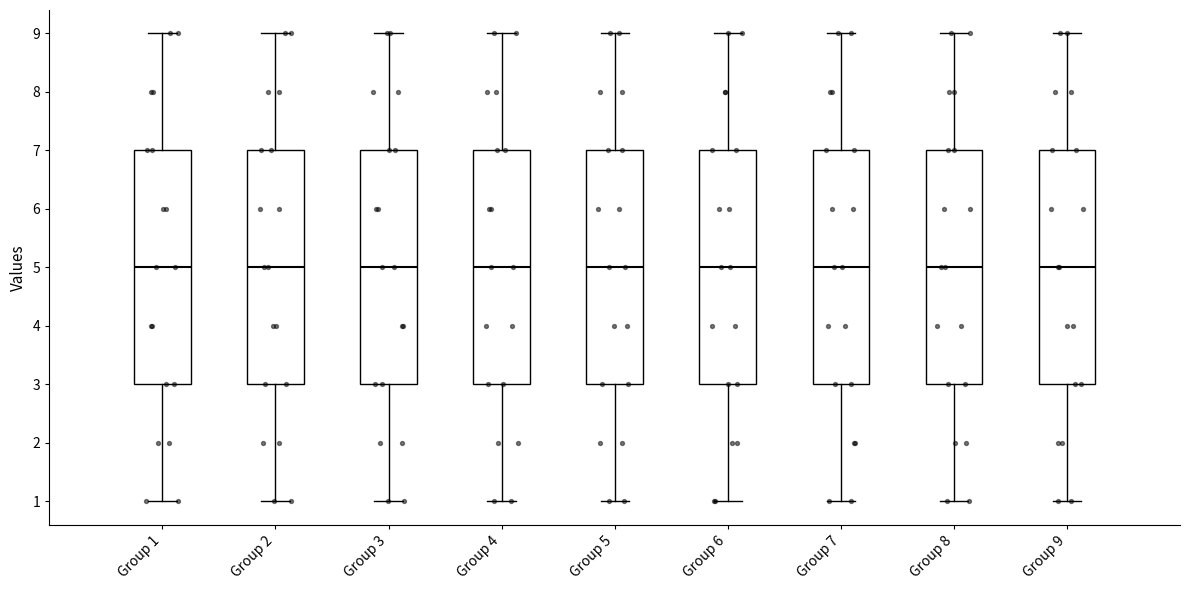

Where is the upper edge of the box for Group 8 on the y-axis? The values are not printed on the chart, so give them approximately, as read against the axis.

7